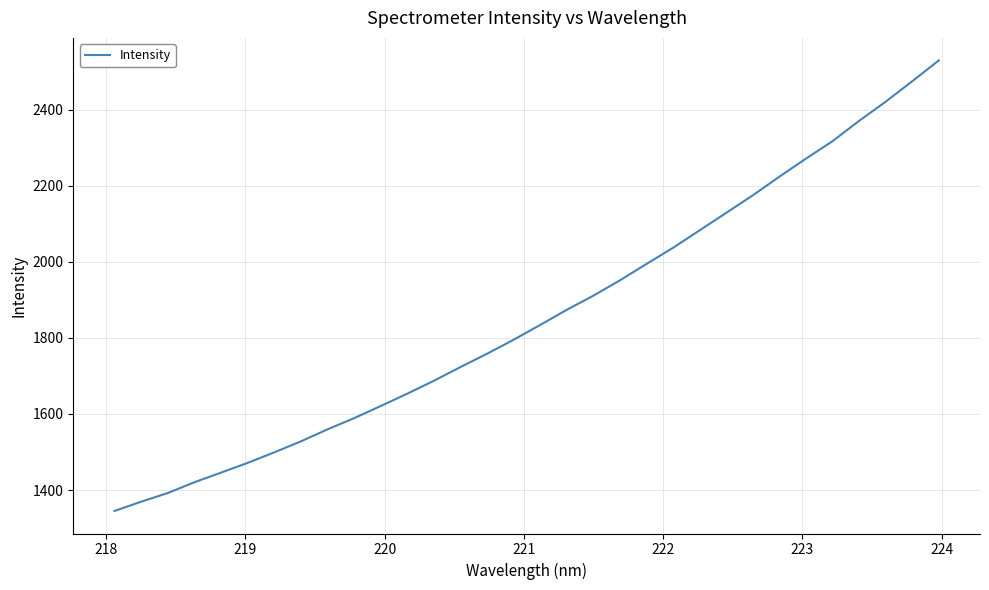

What is the minimum value shown in the chart?

1345.0